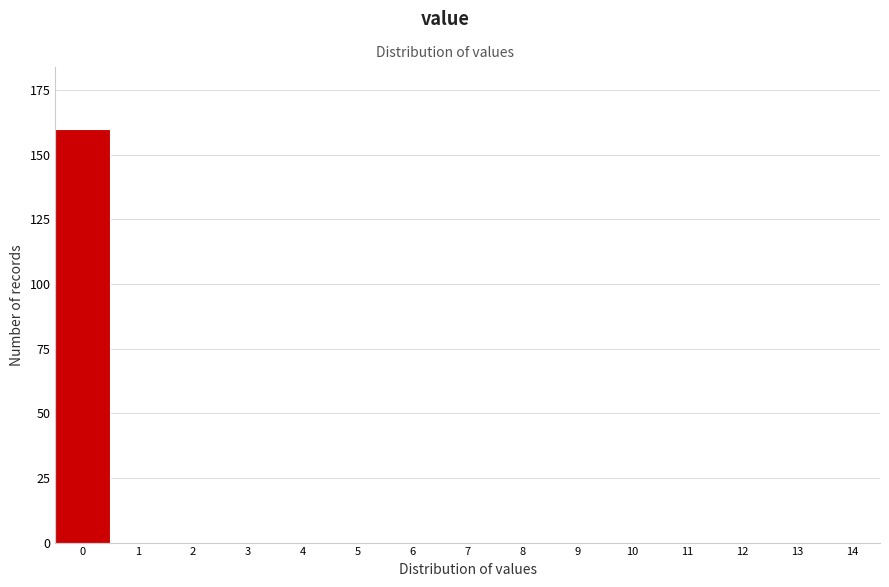

Reading right to left, extract all data points from this chart.

14=0	13=0	12=0	11=0	10=0	9=0	8=0	7=0	6=0	5=0	4=0	3=0	2=0	1=0	0=160